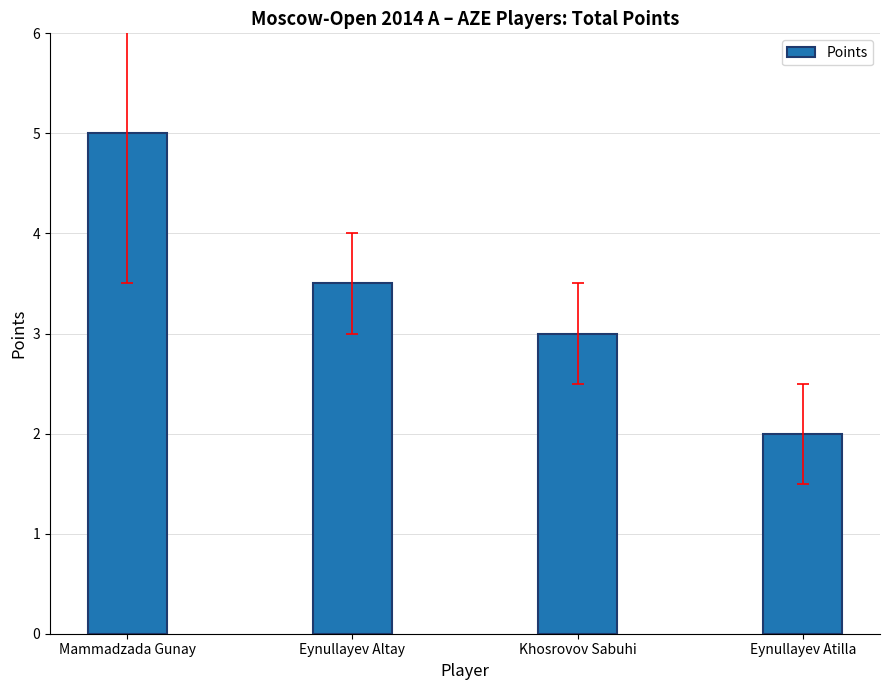

Read the value at Khosrovov Sabuhi.

3.0